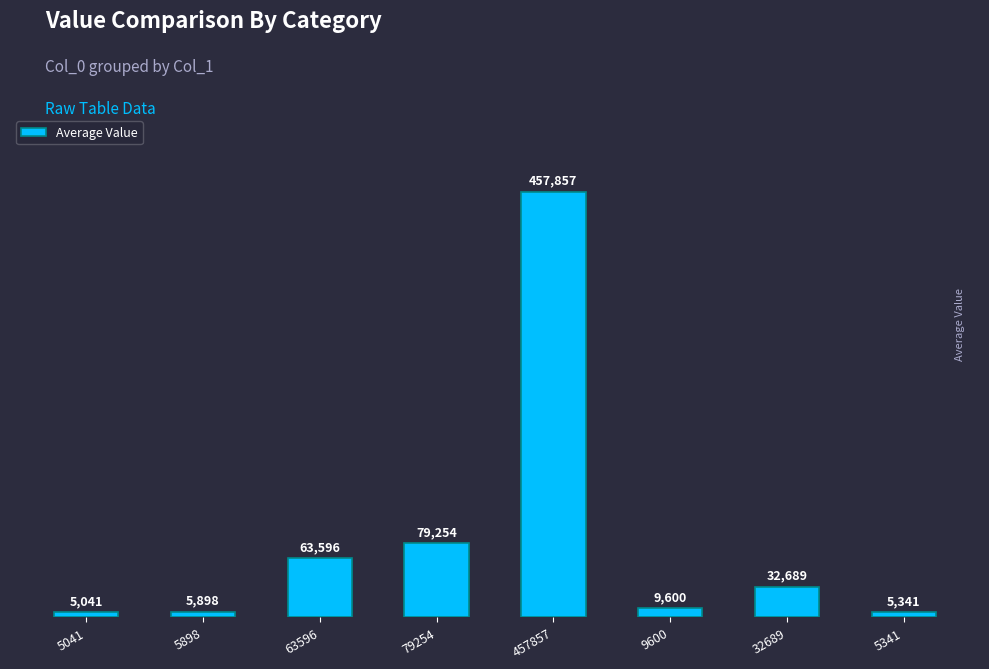

True or false: the data shows 9600 at 9600.

True